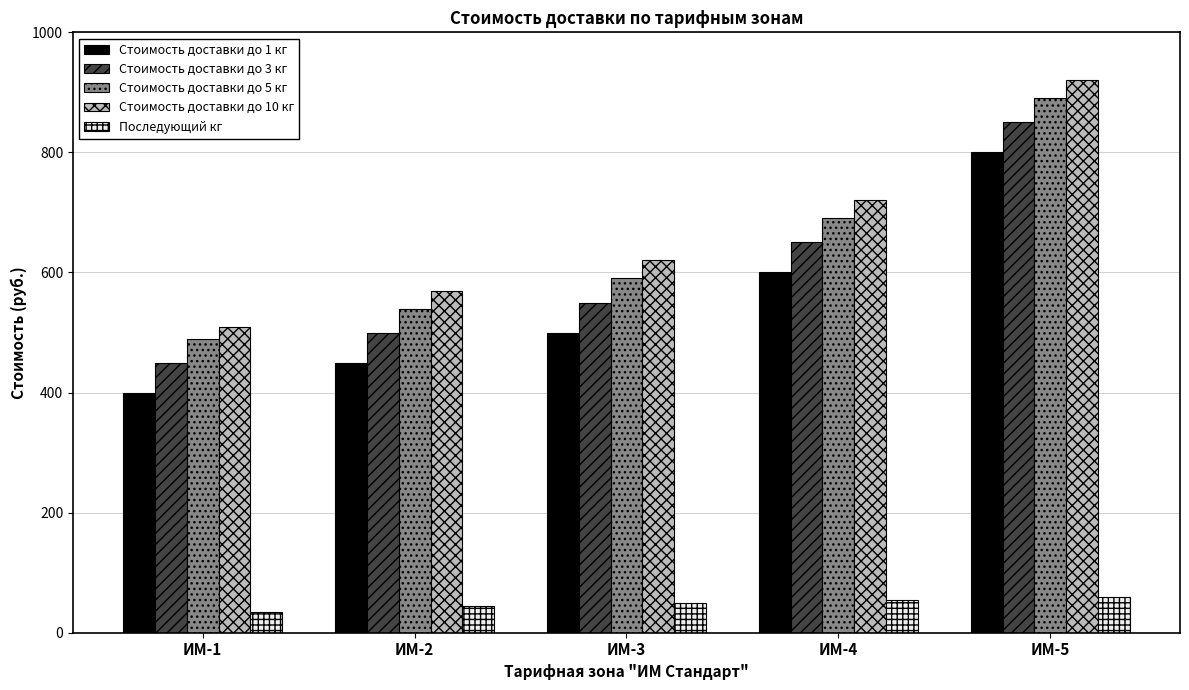

What is the spread (max minus min) of values at ИМ-3?

570